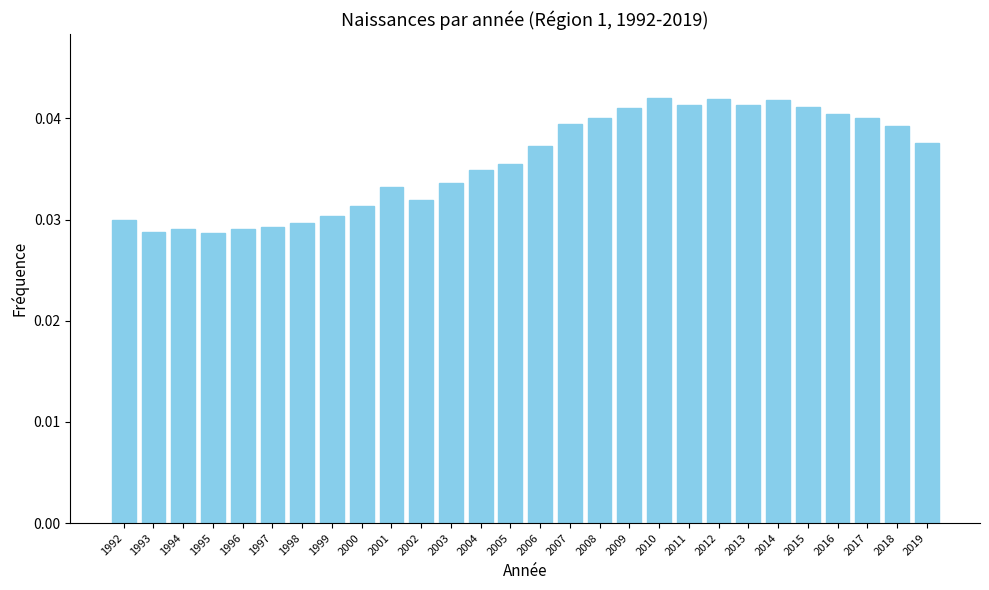

How many values are between 0 and 1?

28